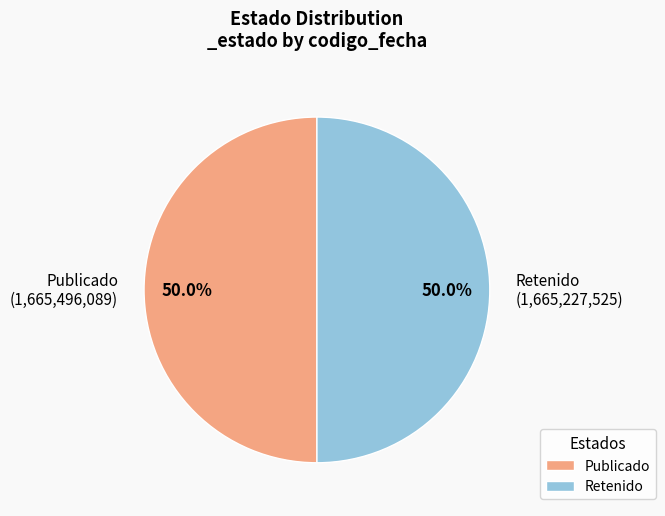

What portion of the pie excludes Publicado?

50.0%